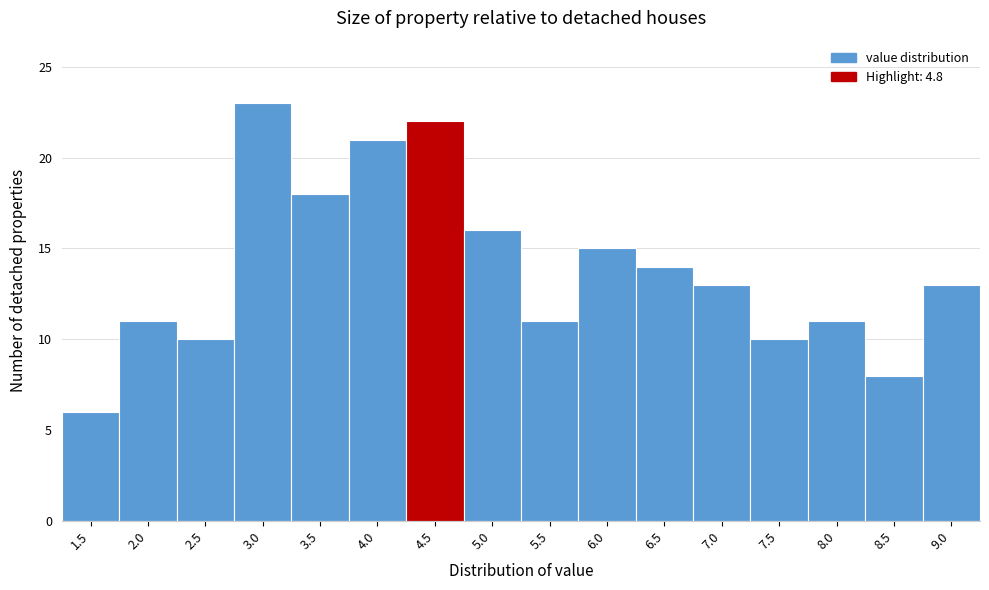

Reading left to right, list all the values displayed in this chart.

6	11	10	23	18	21	22	16	11	15	14	13	10	11	8	13